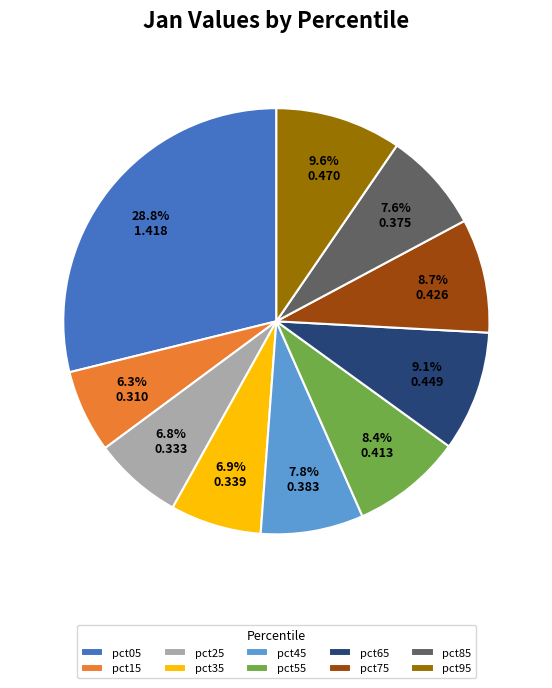

Is there any slice that represents more than half of the pie?

No